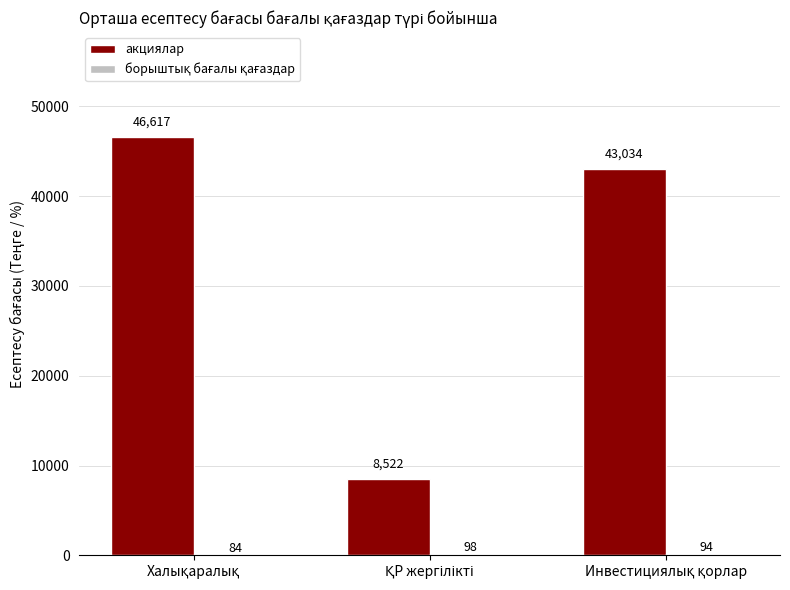

Which series has the largest total across all categories?

акциялар